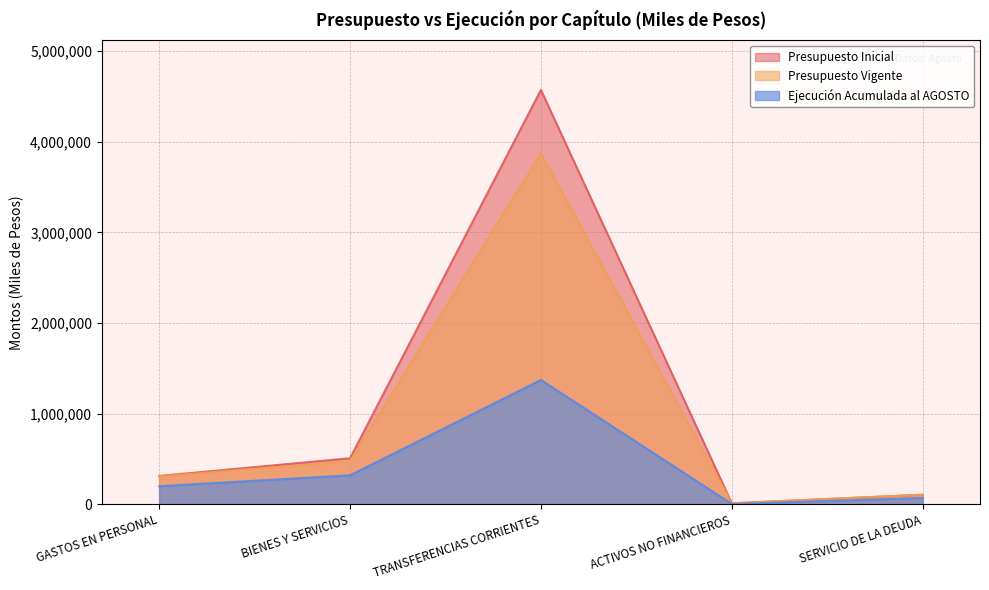

What is the sum of all Ejecución Acumulada al AGOSTO values?

1963490